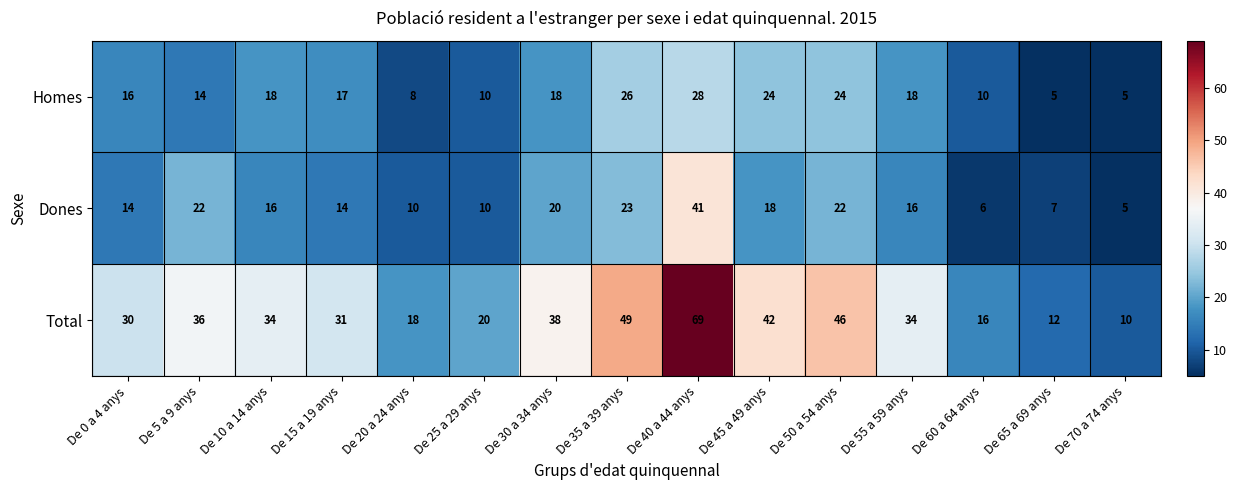

At which label does Dones reach its peak?

De 40 a 44 anys